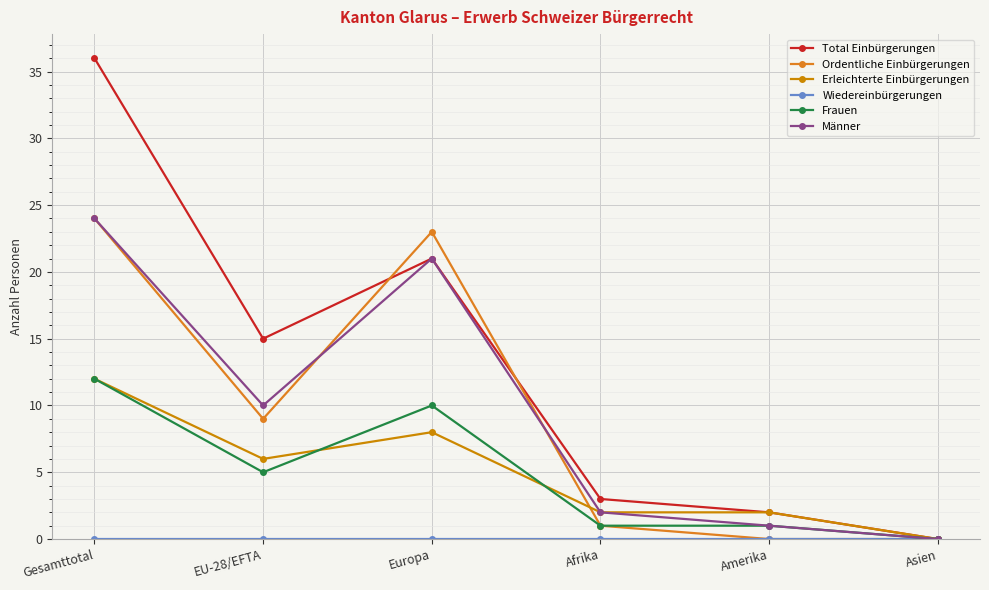

List the labels in order of Total Einbürgerungen value, smallest first.

Asien, Amerika, Afrika, EU-28/EFTA, Europa, Gesamttotal